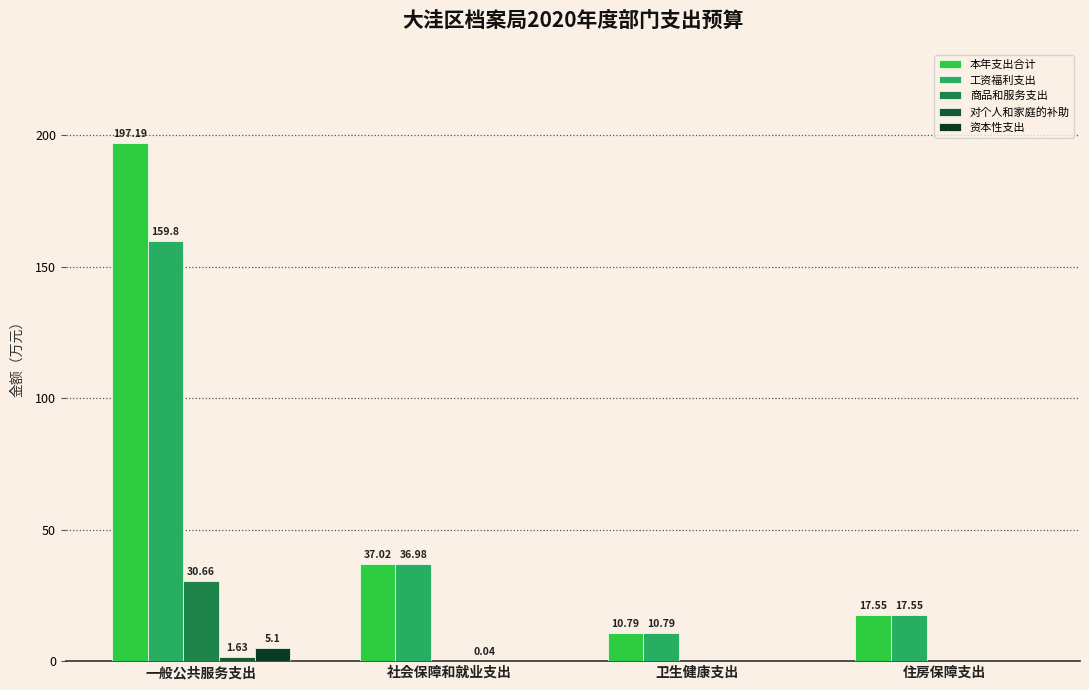

What is the sum of the 工资福利支出 values at 社会保障和就业支出 and 一般公共服务支出?

196.8